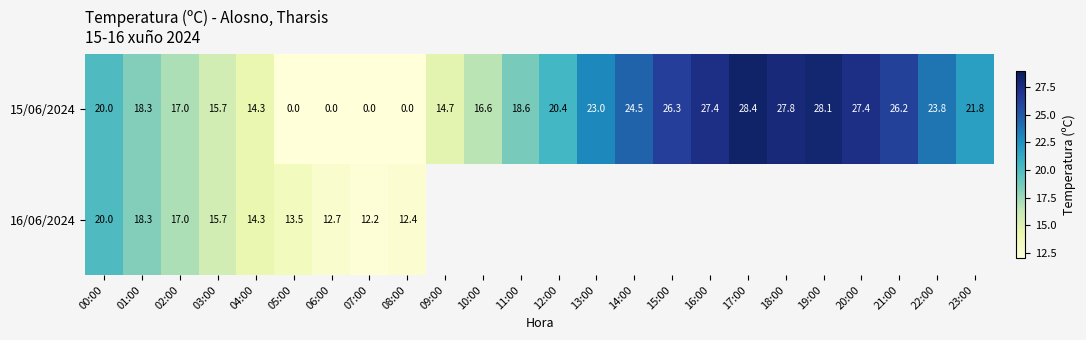

Between 00:00 and 07:00, which series saw the biggest shift?

15/06/2024